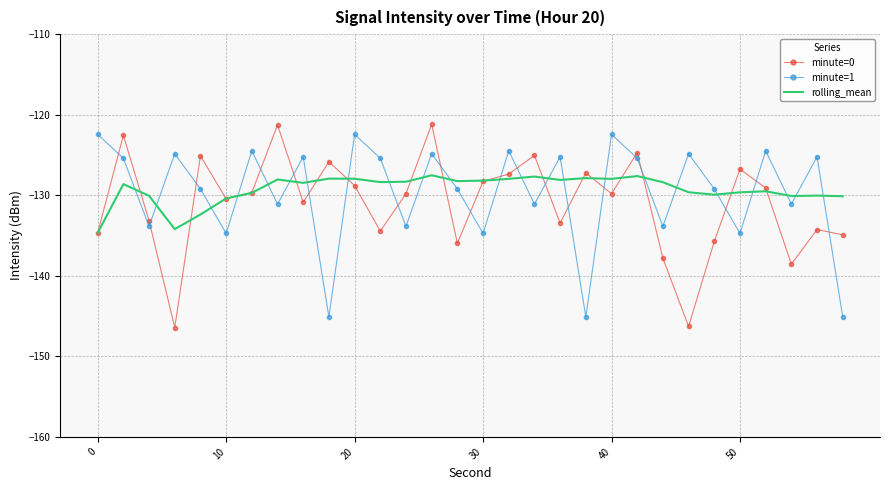

What are all the series names shown in the legend?

minute=0, minute=1, rolling_mean